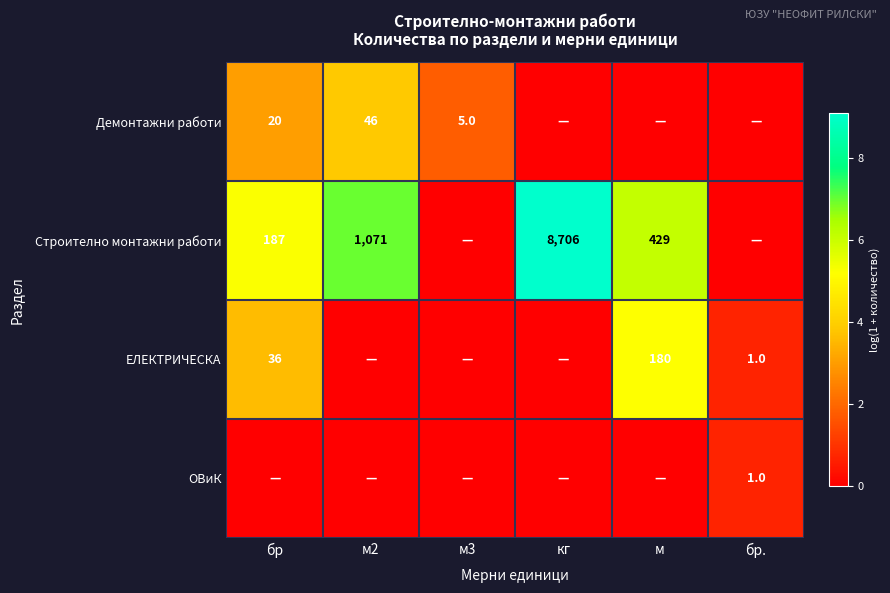

Is it true that Строително монтажни работи equals 1804 at м2?

False